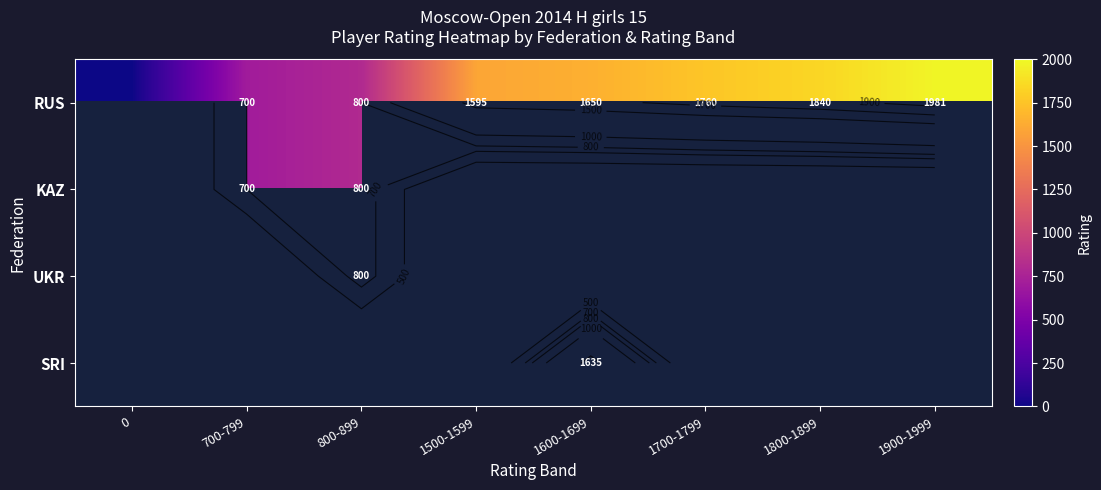

Which label corresponds to the largest value in the chart?

1900-1999